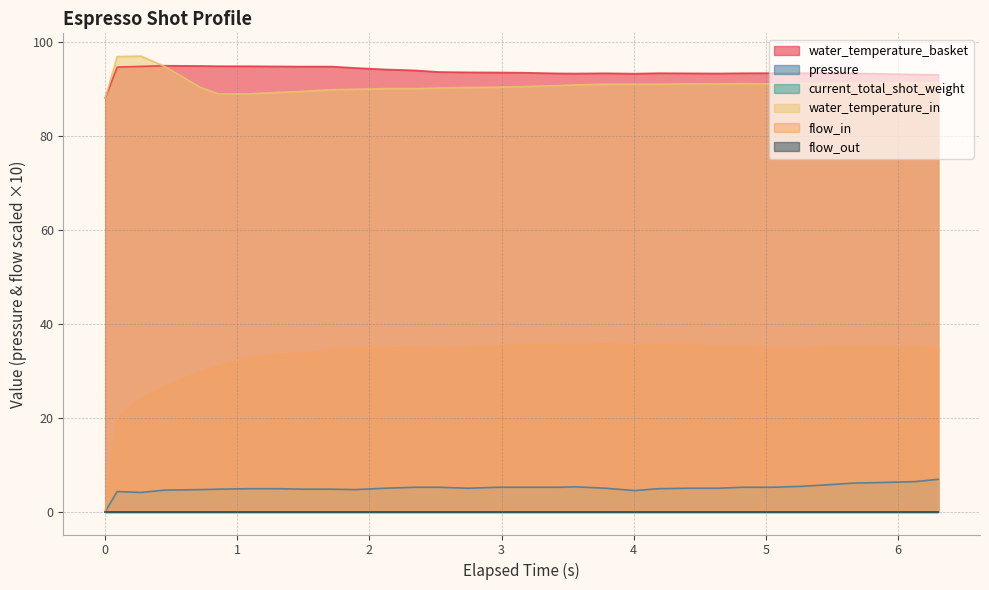

How many interior local peaks does the pressure series have?

2